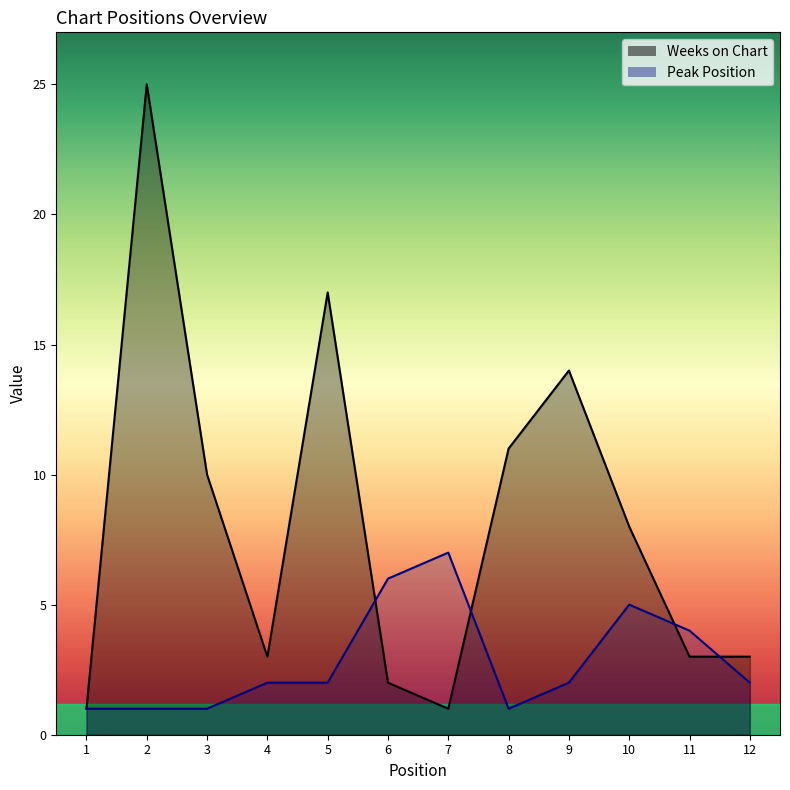

True or false: Weeks on Chart and Peak Position intersect in this chart.

True